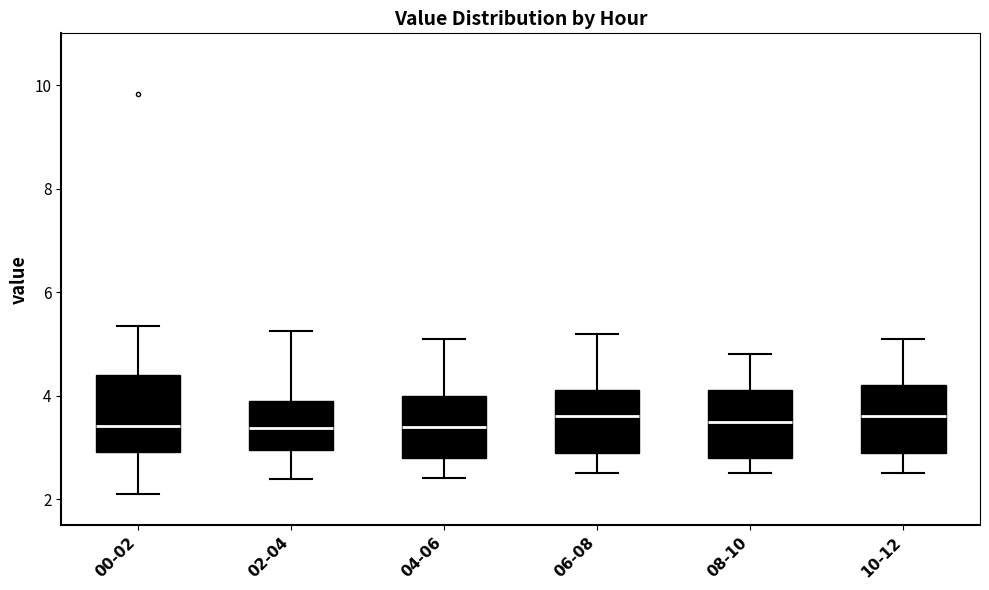

Reading left to right, transcribe this box plot: for each box, give where its median line is, the range the box spans, and where its two whiskers end, as read against the y-axis. The values are not printed on the chart, so give them approximately, as read against the axis.

00-02: median 3.4, box 3.0 to 4.4, whiskers 2.2 to 5.4
02-04: median 3.4, box 3.0 to 4.0, whiskers 2.4 to 5.2
04-06: median 3.4, box 2.8 to 4.0, whiskers 2.4 to 5.2
06-08: median 3.6, box 3.0 to 4.2, whiskers 2.6 to 5.2
08-10: median 3.6, box 2.8 to 4.2, whiskers 2.6 to 4.8
10-12: median 3.6, box 3.0 to 4.2, whiskers 2.6 to 5.2